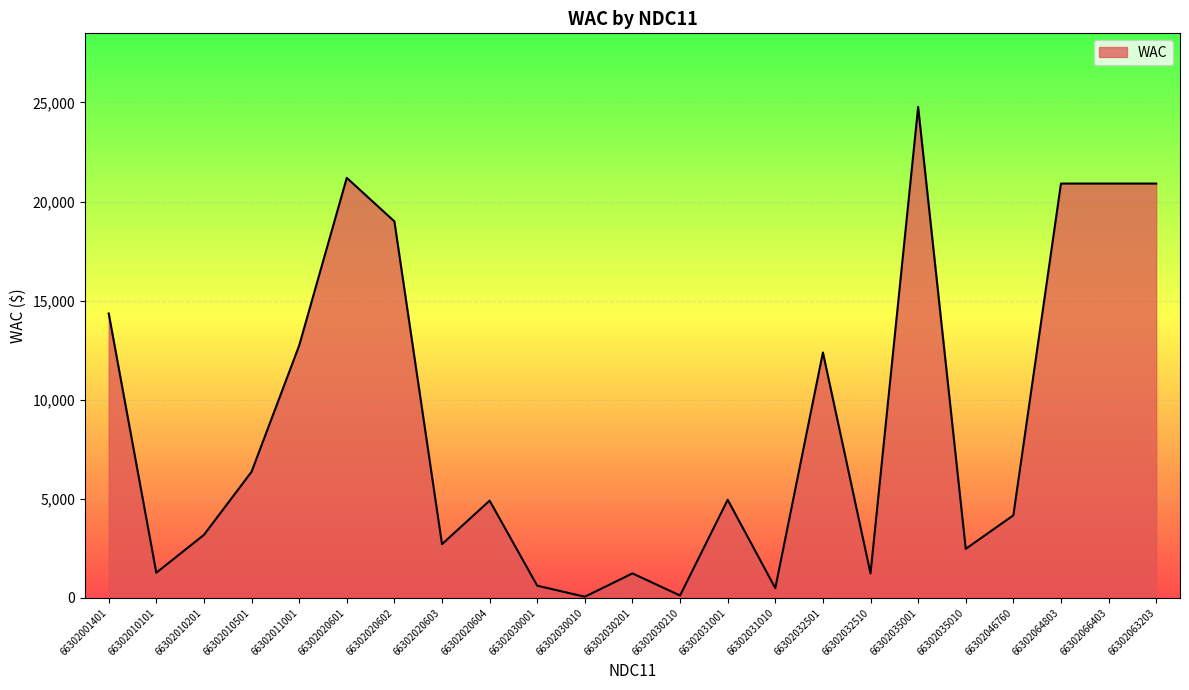

Approximately how many times larger is the value at 66302035001 compared to 66302010201?

7.8